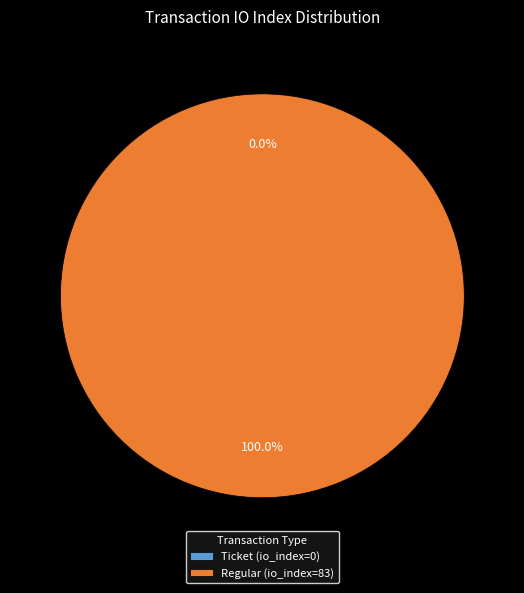

What is the smallest slice in the pie chart?

Ticket (io_index=0)